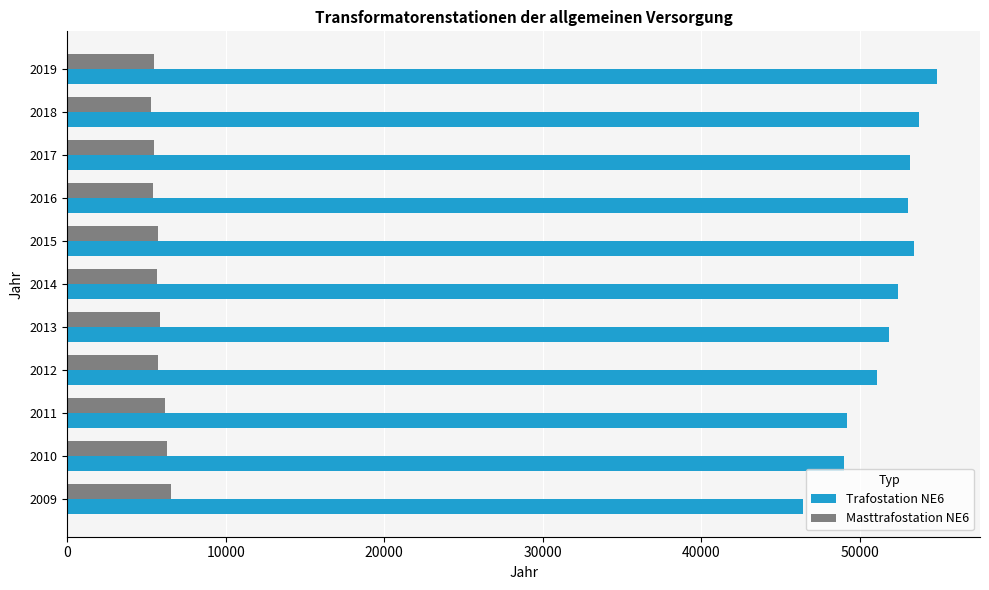

What is the spread (max minus min) of values at 2017?

47687